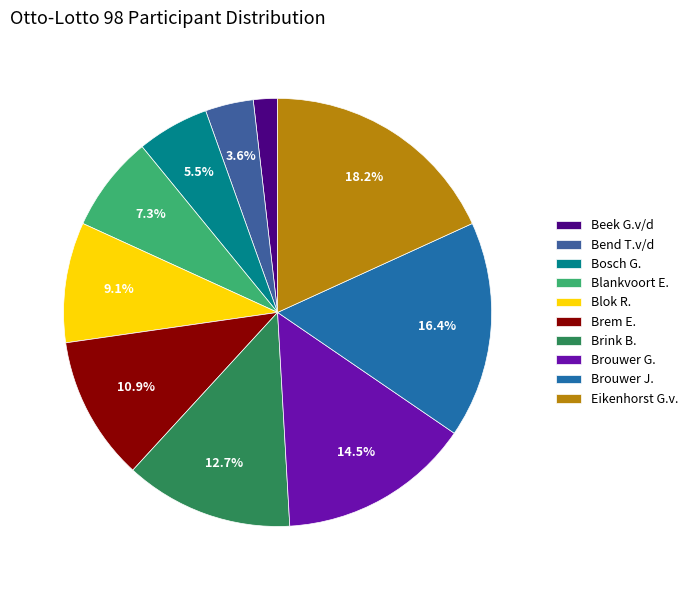

Is it true that Blankvoort E. is 1% of the pie?

False